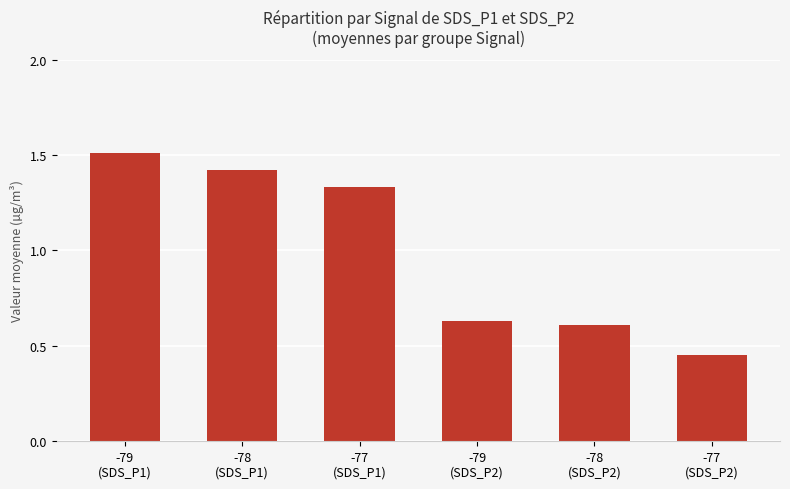

What is the average value?

1.0